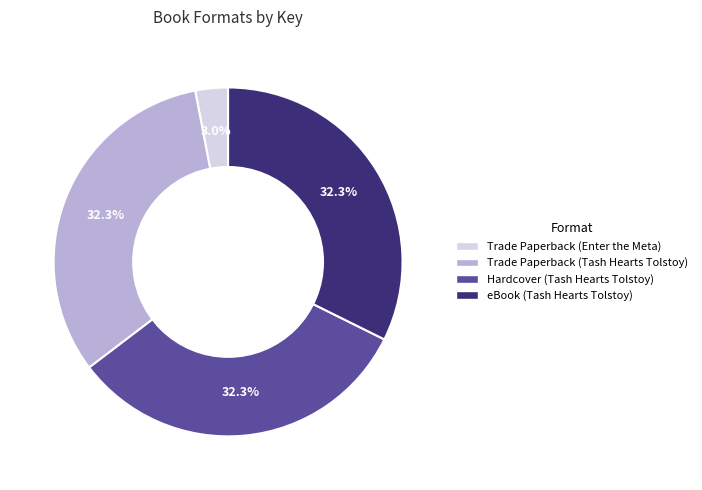

Which category has the smallest portion of the pie?

Trade Paperback (Enter the Meta)